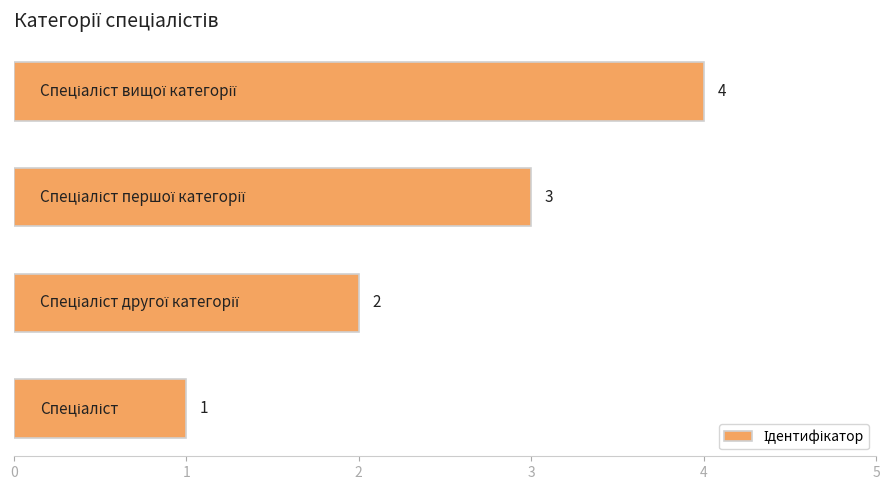

How many values are between 2 and 4?

3